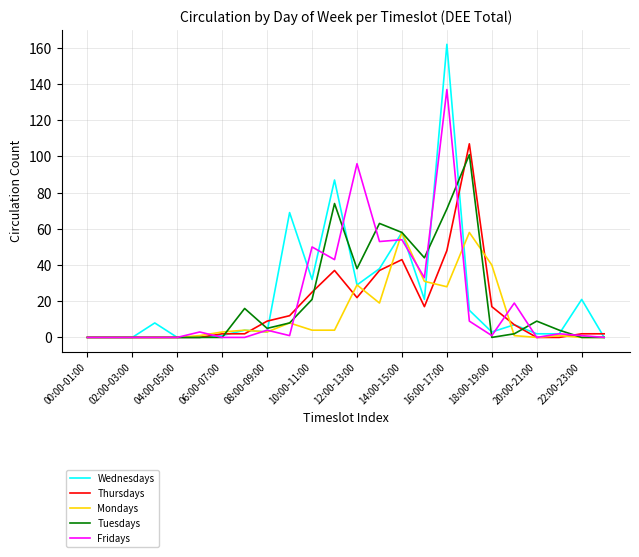

Count the number of categories in the chart.

24